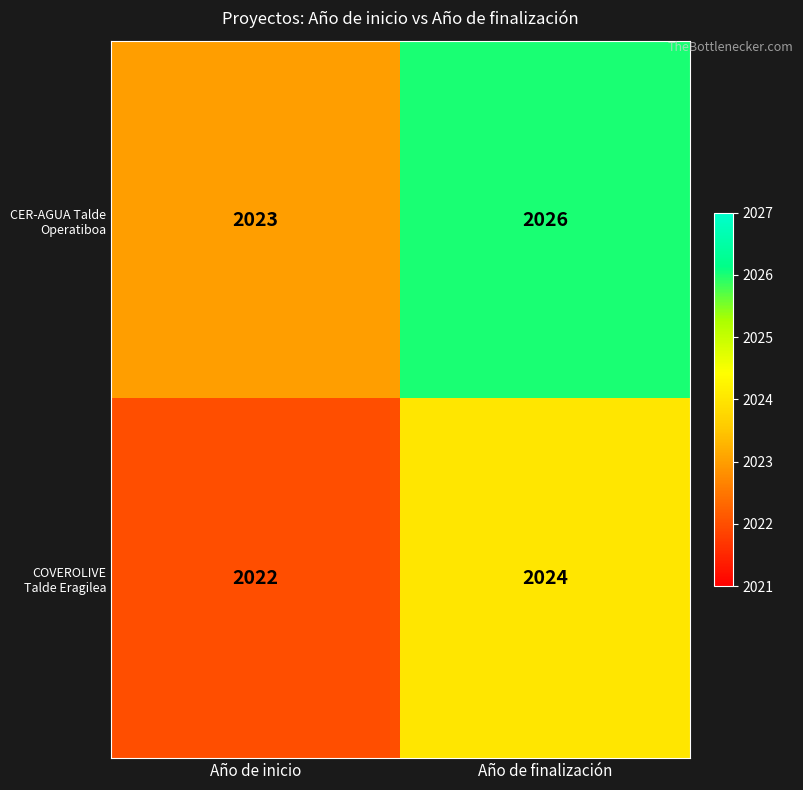

Reading left to right, list all the values displayed in this chart.

CER-AGUA Talde Operatiboa: Año de inicio=2023	Año de finalización=2026
COVEROLIVE Talde Eragilea: Año de inicio=2022	Año de finalización=2024